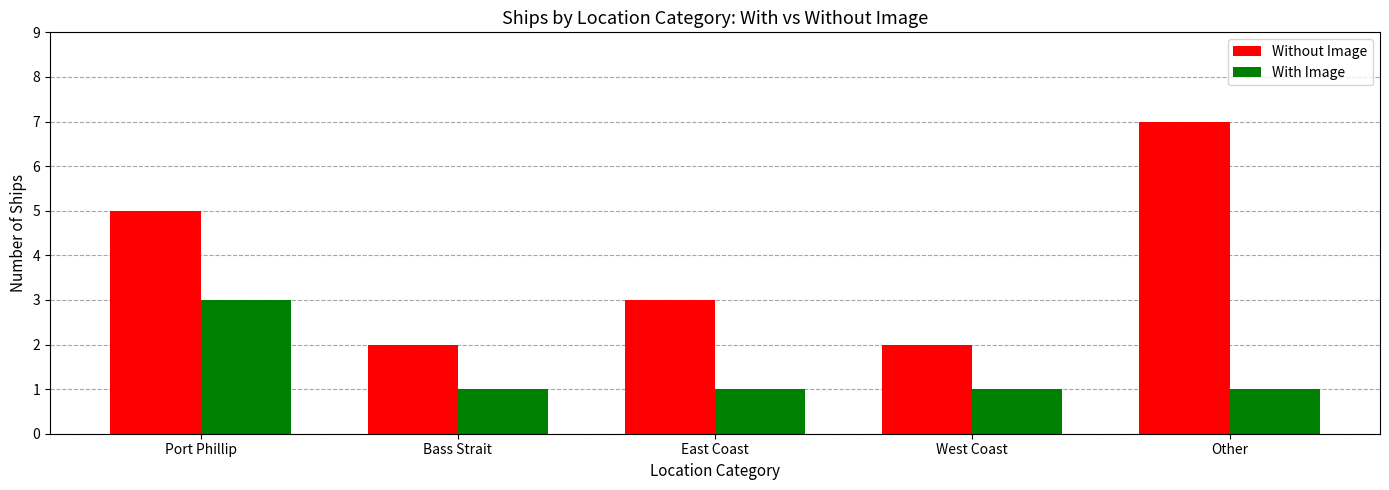

What is the difference between the maximum and second lowest values in the With Image series?

2